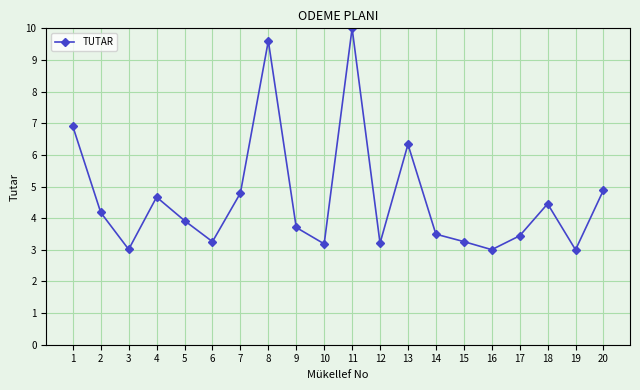

How many categories are shown in the chart?

20